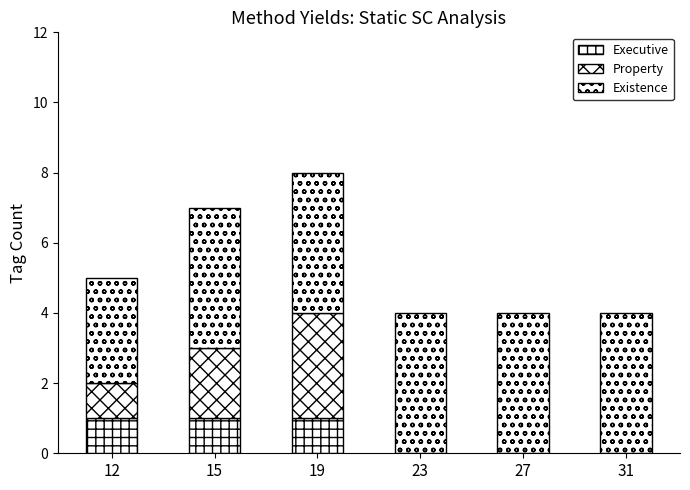

How many distinct data groups are displayed?

3